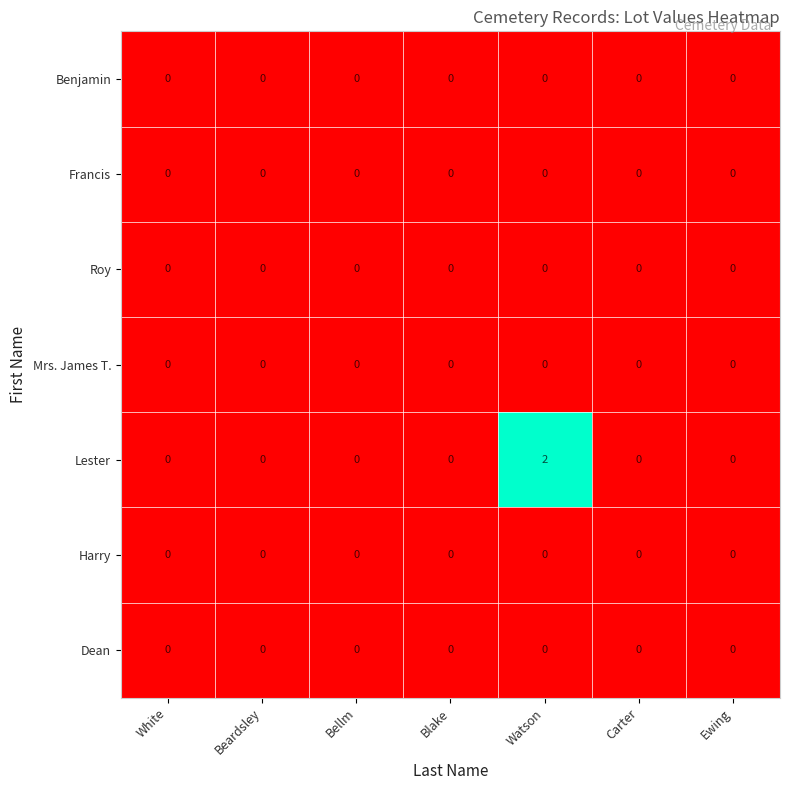

Which series has the largest total across all categories?

Lester